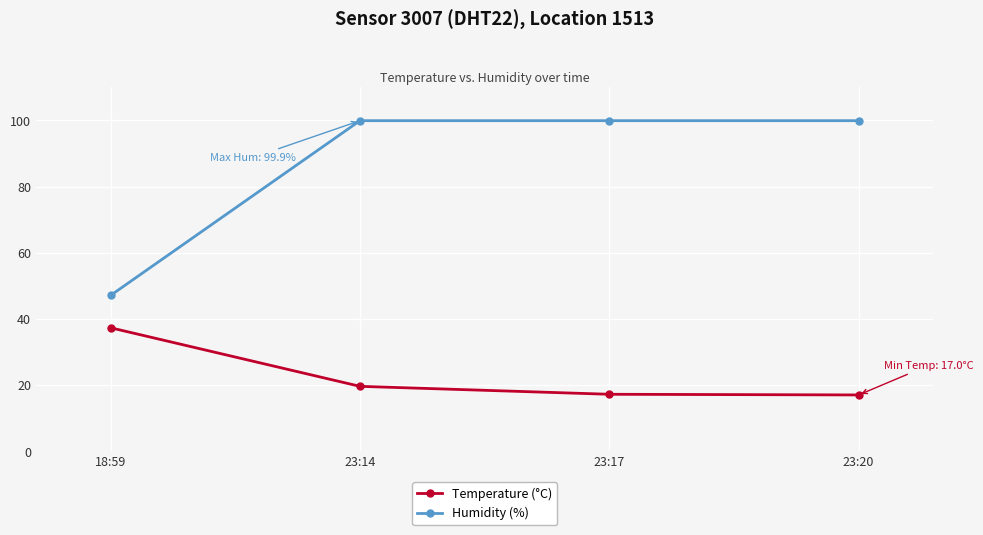

What is the spread (max minus min) of values at 23:20?

82.9